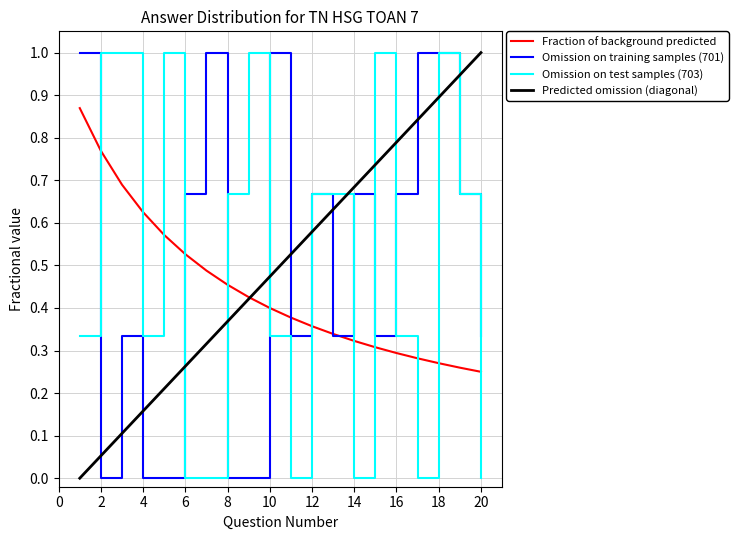

What is the maximum value for Omission on training samples (701)?

1.0